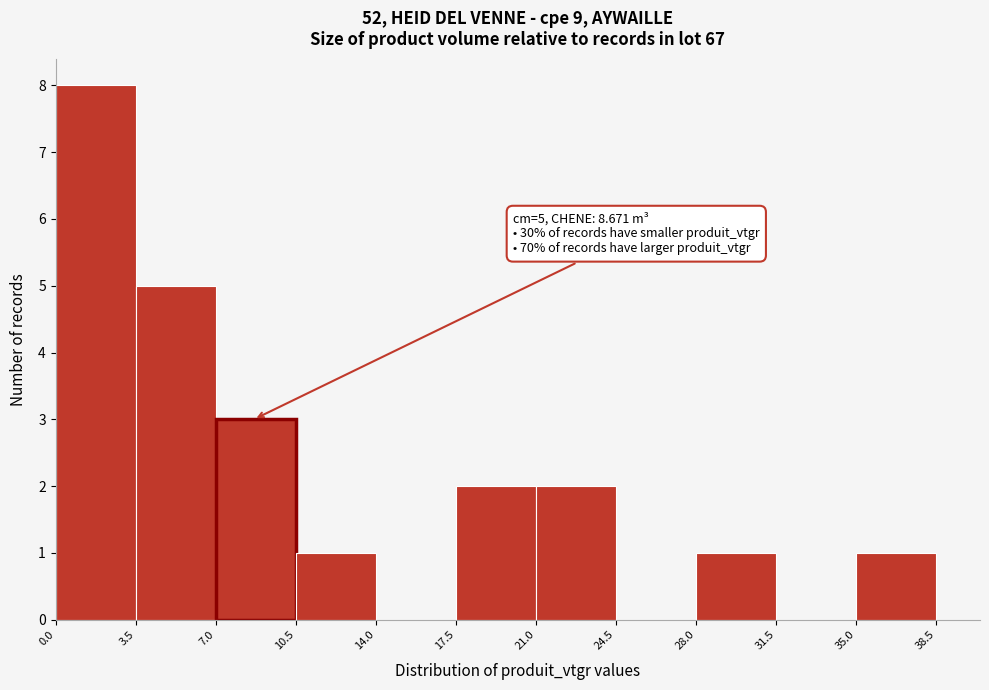

Which range on the x-axis has the tallest bar?

0.0 to 3.5